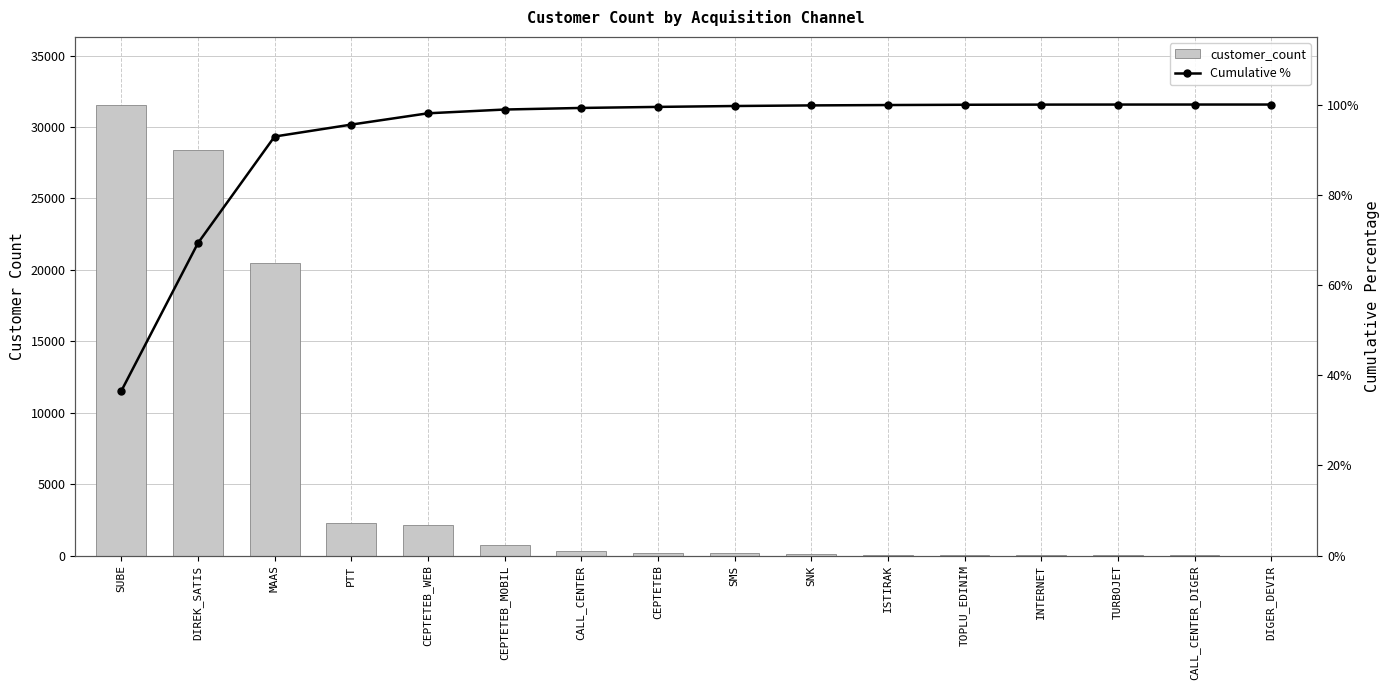

What are all the series names shown in the legend?

customer_count, Cumulative %